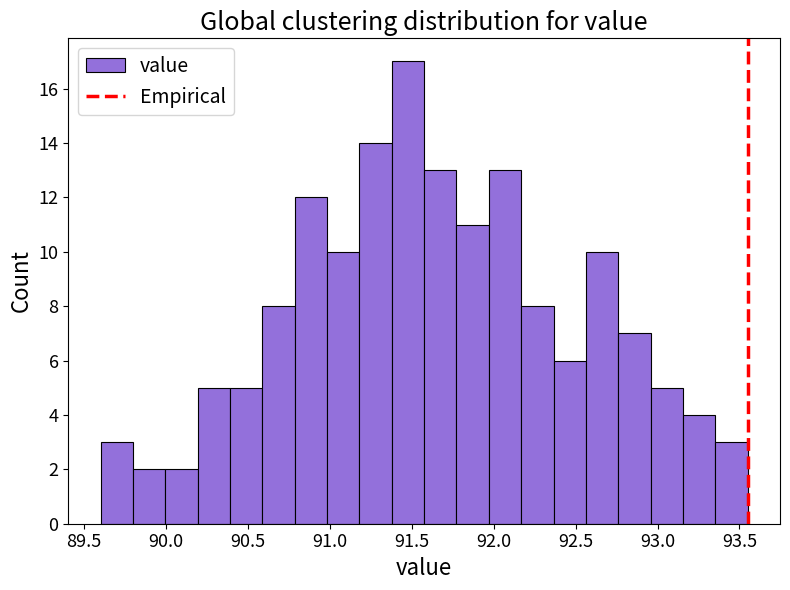

Around what value on the x-axis is the tallest bar? Give the approximate position of its centre, as read against the axis.

91.50